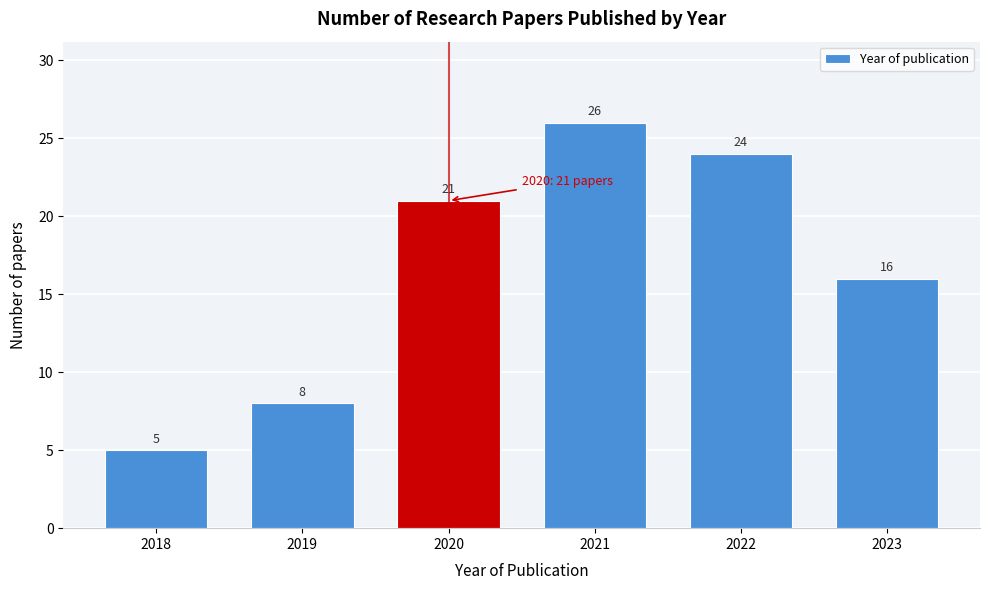

Reading left to right, extract all data points from this chart.

5	8	21	26	24	16